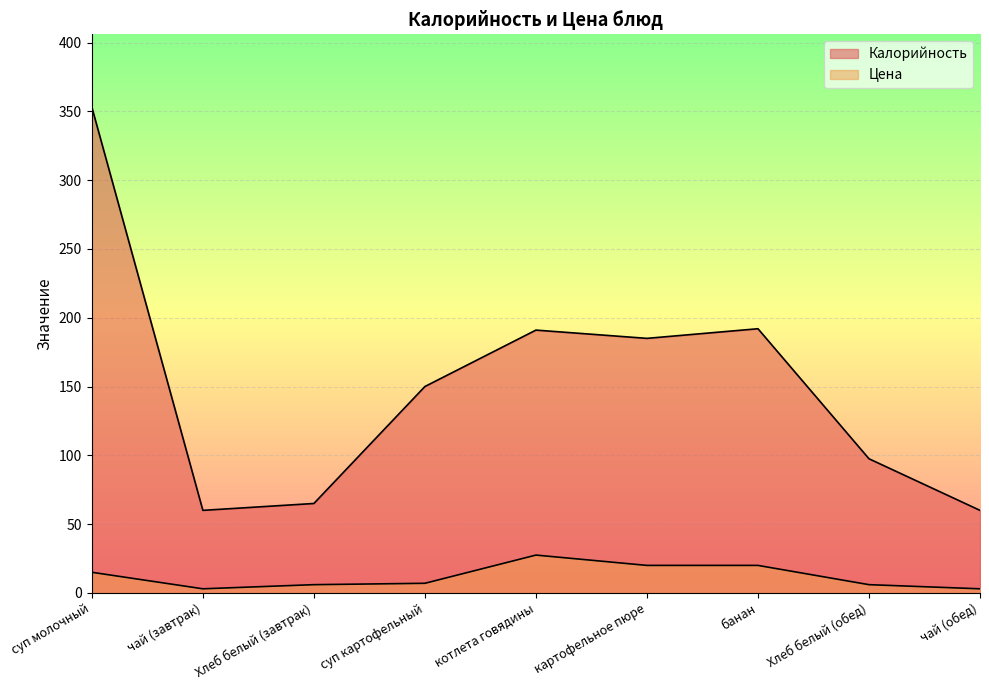

Which category has the lowest value in the Цена series?

чай (завтрак)